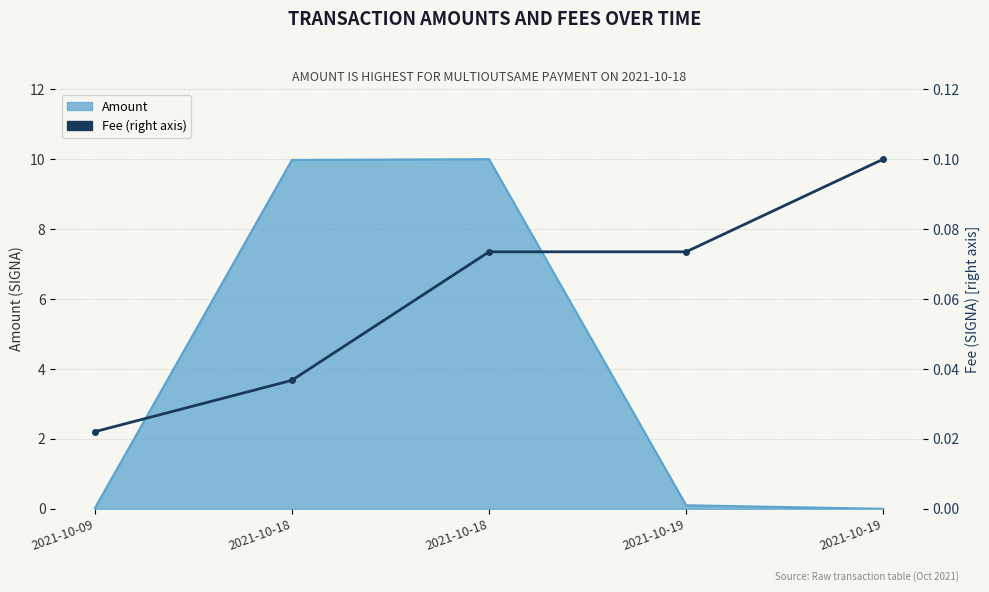

What is the difference between the values at 2021-10-18 and 2021-10-19?

0.1